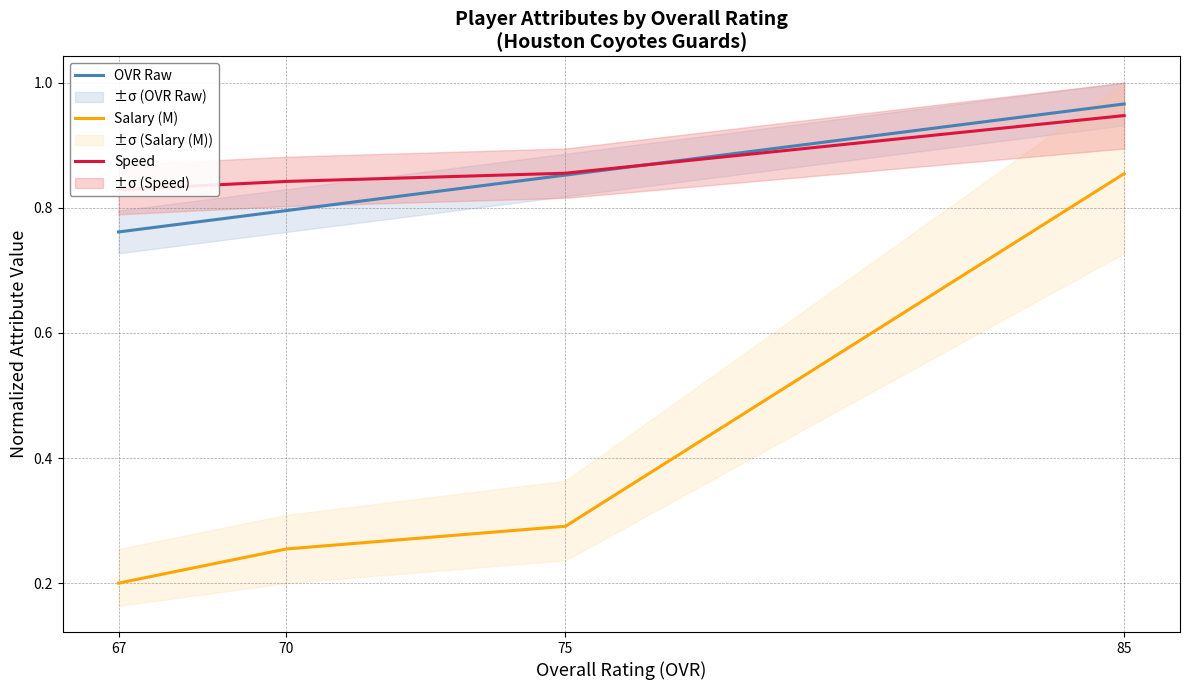

How many Speed values are between 0 and 1?

4